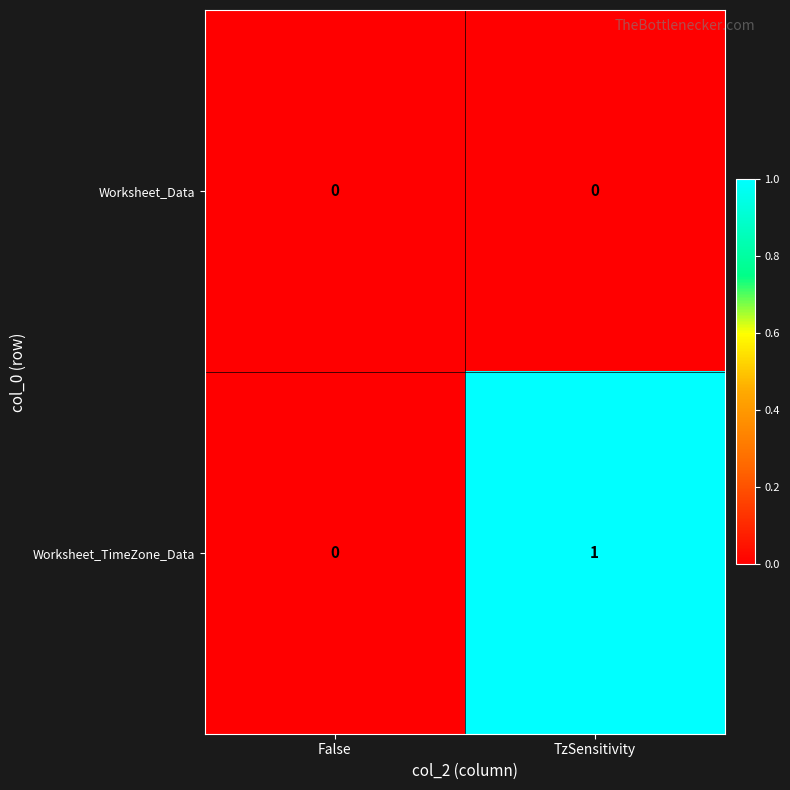

Rank the series by their maximum value, from lowest to highest.

Worksheet_Data, Worksheet_TimeZone_Data